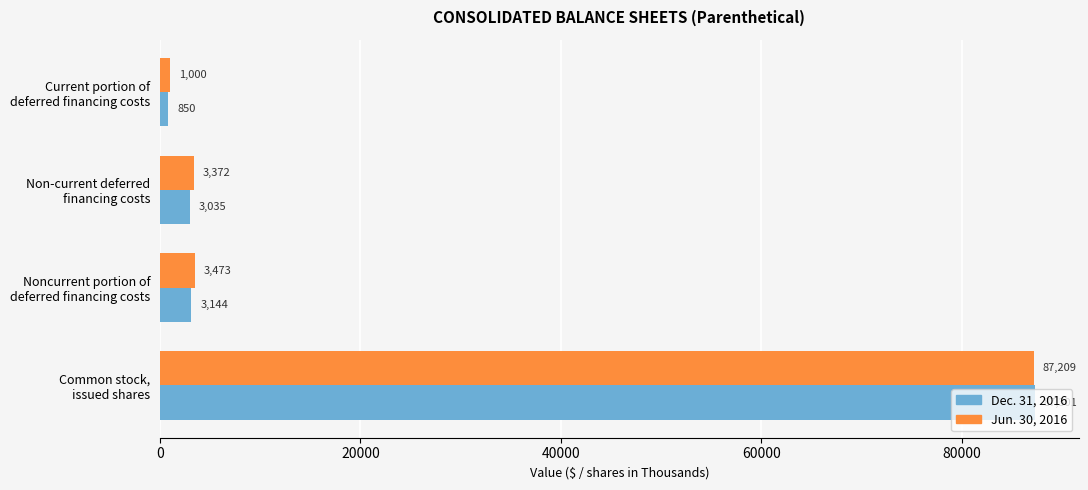

Rank the series by their maximum value, from highest to lowest.

Dec. 31, 2016, Jun. 30, 2016